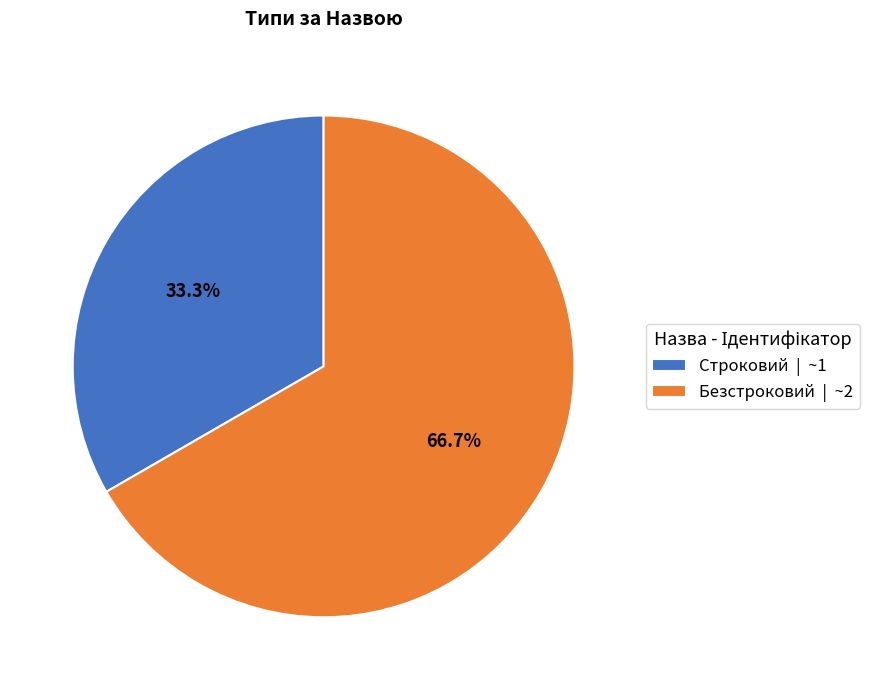

Rank the categories by value from highest to lowest.

Безстроковий, Строковий